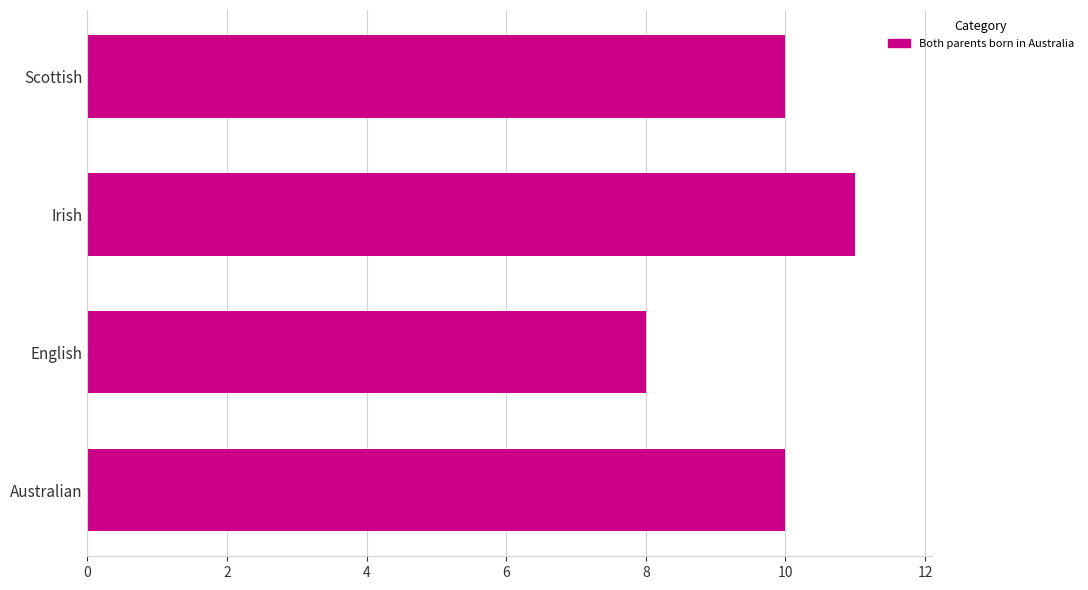

What is the sum of all values?

39